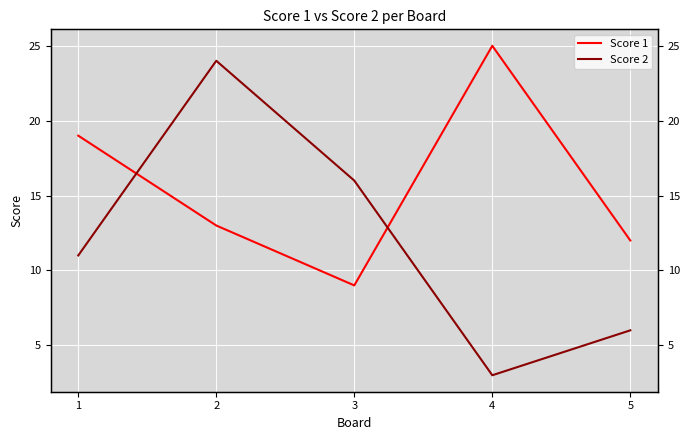

Is the value of Score 2 at 1 greater than the value of Score 1 at 1?

No